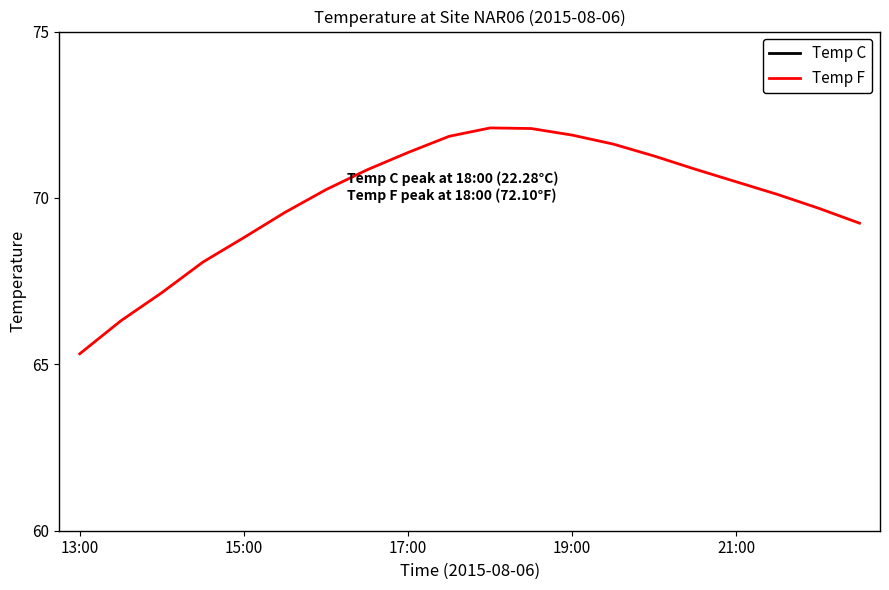

Is it true that Temp C equals 30.2 at 7?

False